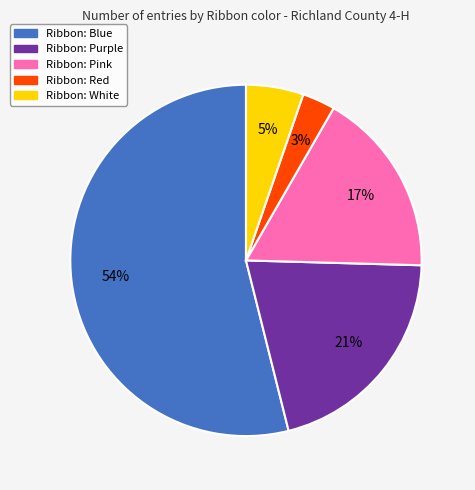

To the nearest percent, what is the difference between the largest and smallest slice percentages?

51%